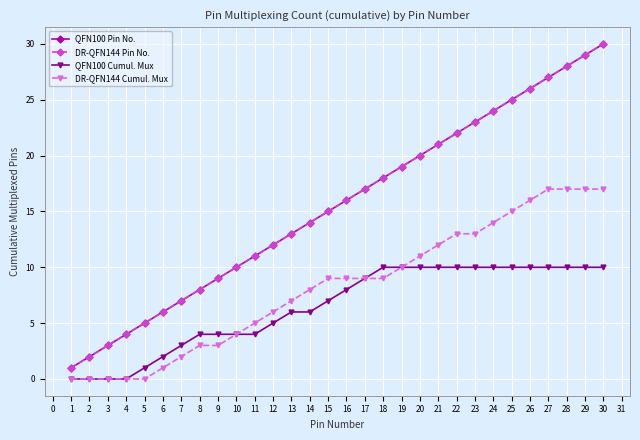

The QFN100 Cumul. Mux series shows 10 at 27. True or false?

True